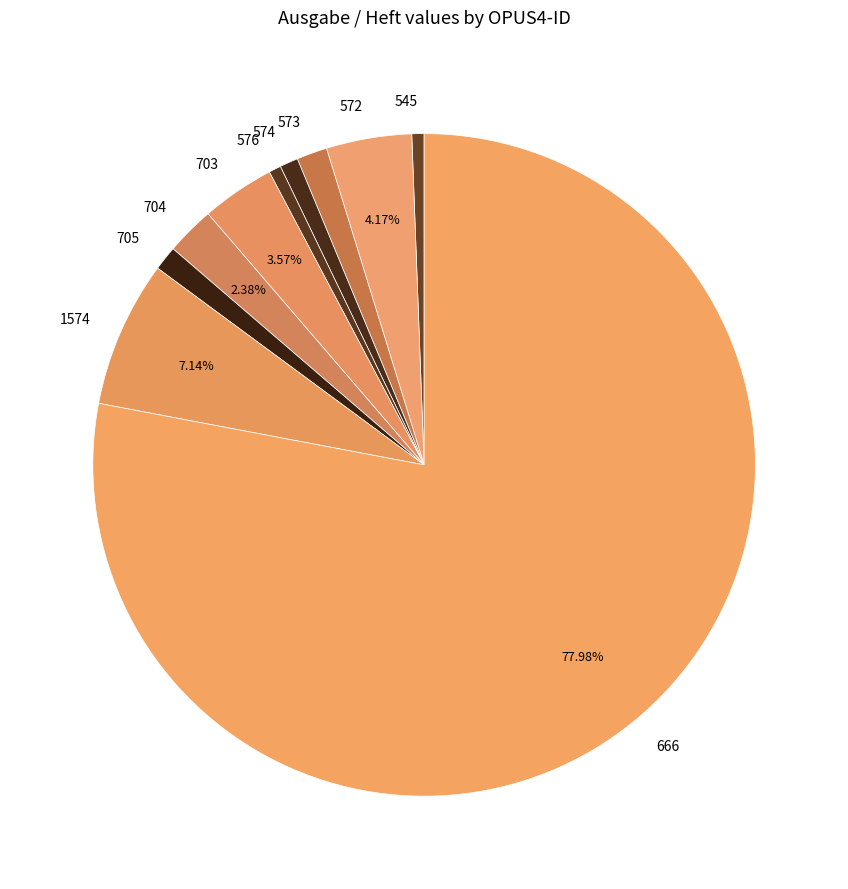

How many slices are in this pie chart?

10